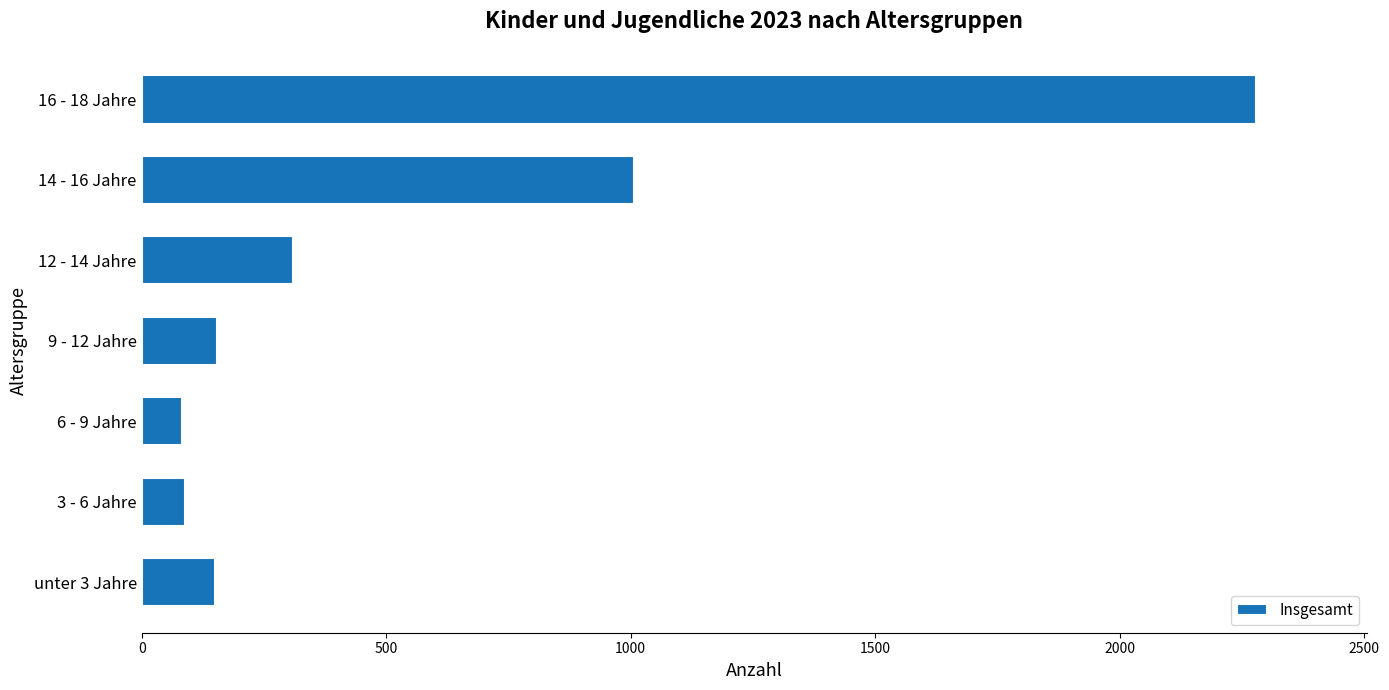

What is the sum of the values at 16 - 18 Jahre and unter 3 Jahre?

2427